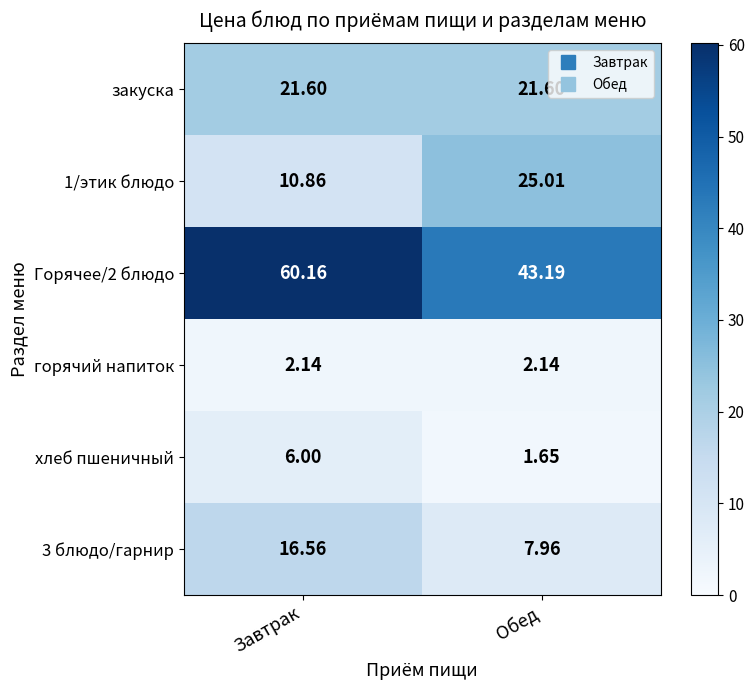

Is the value of 3 блюдо/гарнир at Завтрак greater than the value of 1/этик блюдо at Завтрак?

Yes